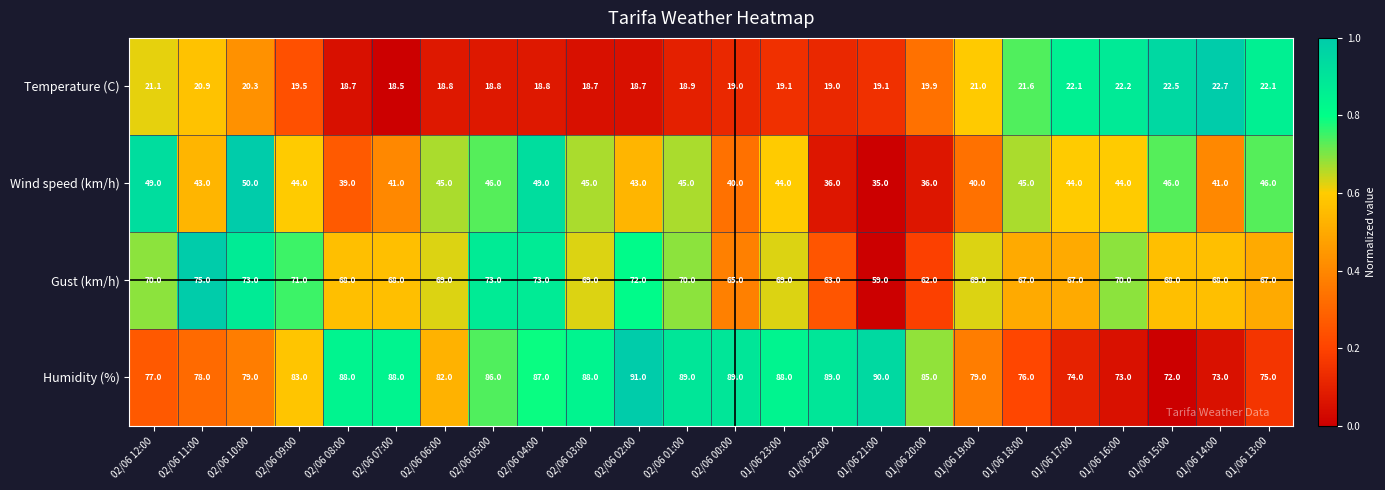

What is the minimum value shown in the chart?

18.5